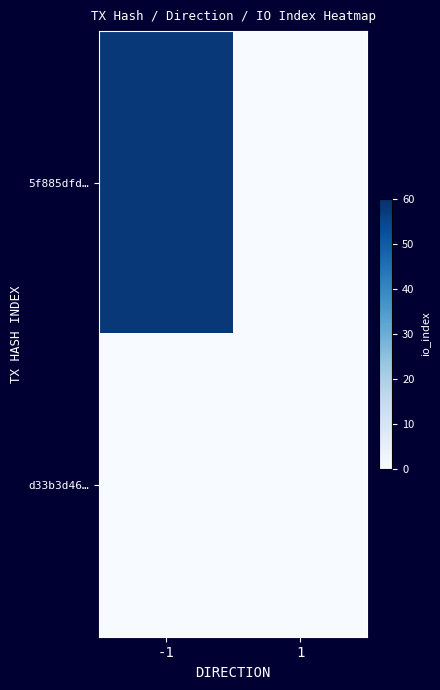

Reading left to right, extract all data points from this chart.

5f885dfd…: -1=58	1=0
d33b3d46…: -1=0	1=0